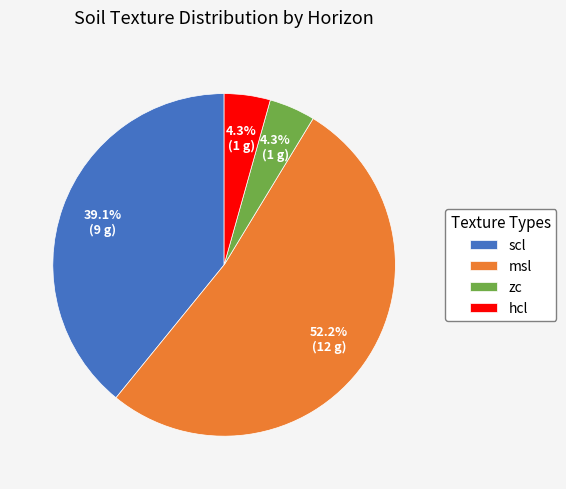

Is it true that zc is 4% of the pie?

True